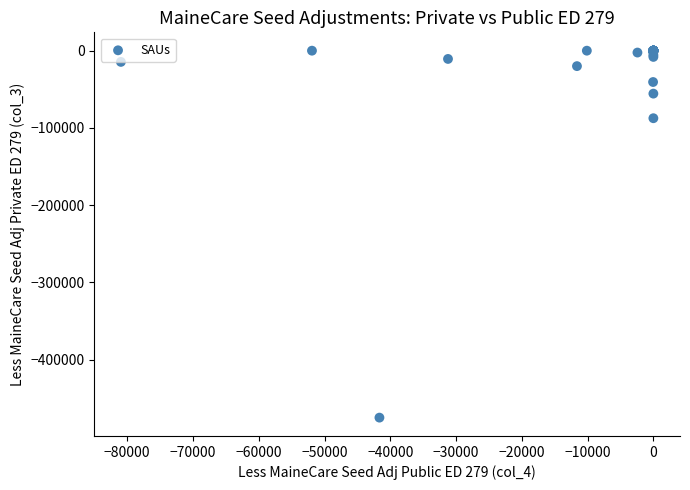

What Y value in the scatter plot is closest to -237486?

-87422.7